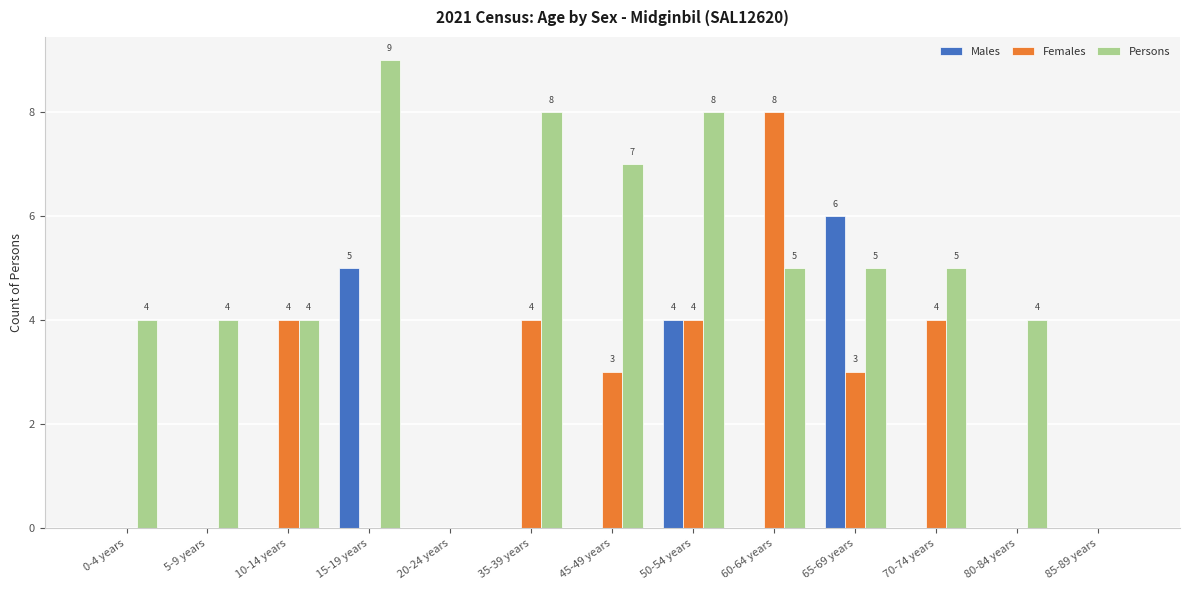

Reading left to right, extract all data points from this chart.

Males: 0-4 years=0	5-9 years=0	10-14 years=0	15-19 years=5	20-24 years=0	35-39 years=0	45-49 years=0	50-54 years=4	60-64 years=0	65-69 years=6	70-74 years=0	80-84 years=0	85-89 years=0
Females: 0-4 years=0	5-9 years=0	10-14 years=4	15-19 years=0	20-24 years=0	35-39 years=4	45-49 years=3	50-54 years=4	60-64 years=8	65-69 years=3	70-74 years=4	80-84 years=0	85-89 years=0
Persons: 0-4 years=4	5-9 years=4	10-14 years=4	15-19 years=9	20-24 years=0	35-39 years=8	45-49 years=7	50-54 years=8	60-64 years=5	65-69 years=5	70-74 years=5	80-84 years=4	85-89 years=0